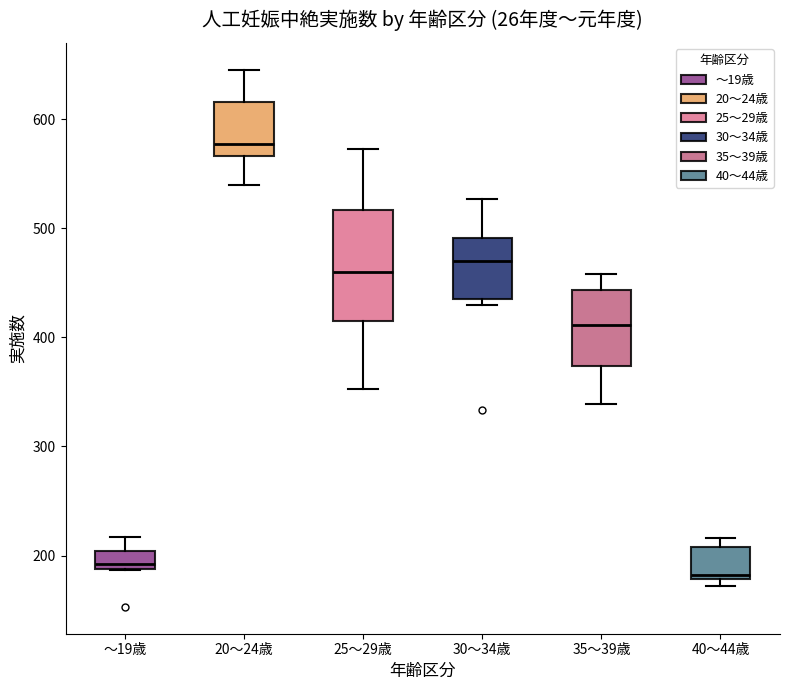

Which box has the lowest median line?

40～44歳